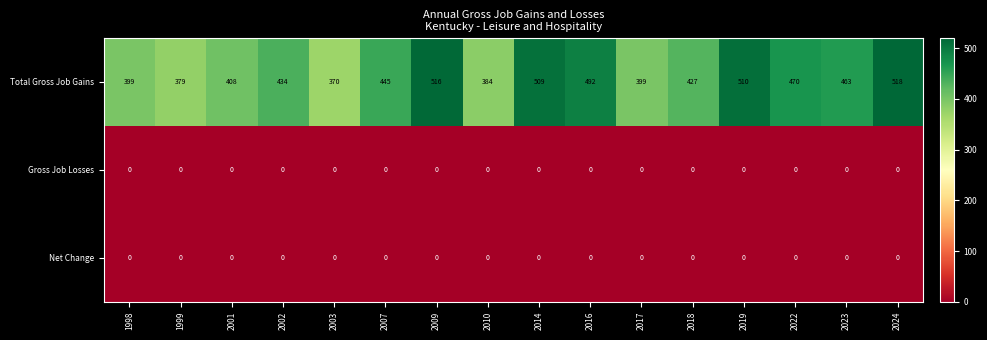

Which series changed the most between 1999 and 2024?

Total Gross Job Gains